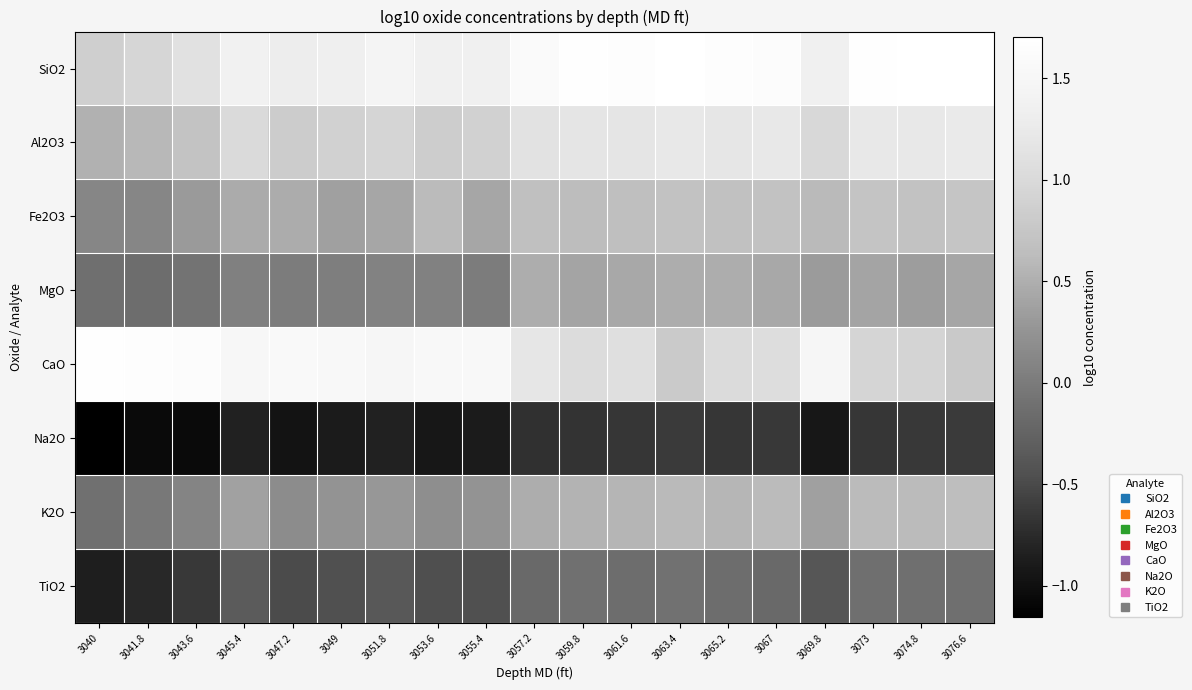

Which category has the lowest value across all series?

3040